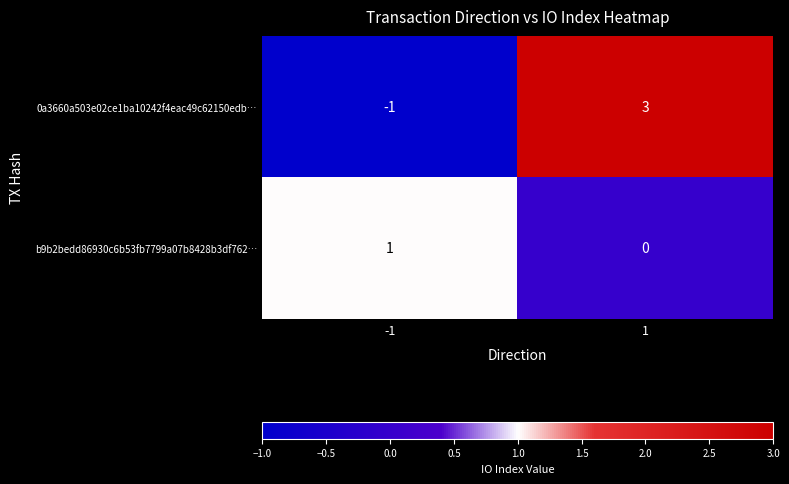

List the series in order of their peak value, lowest first.

b9b2bedd86930c6b53fb7799a07b8428b3df762…, 0a3660a503e02ce1ba10242f4eac49c62150edb…